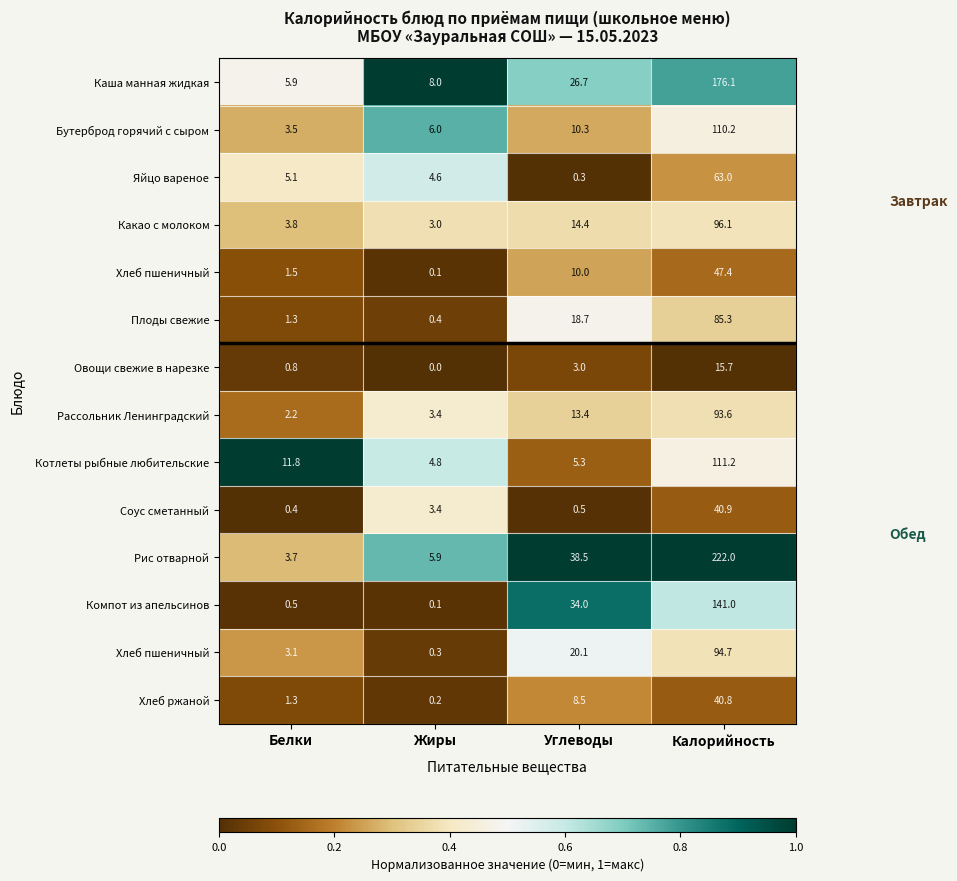

What is the greatest value displayed?

1.0